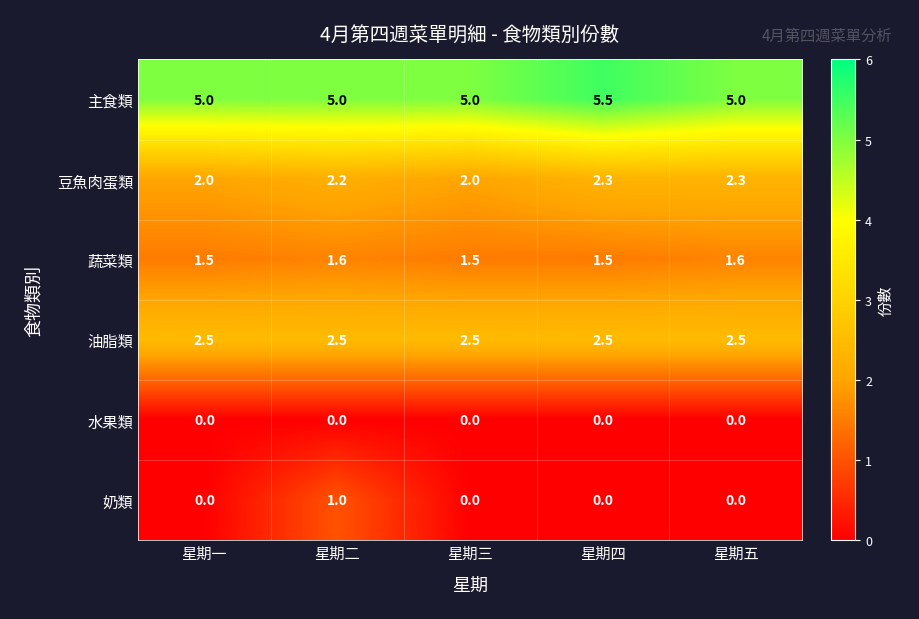

Is the value of 水果類 at 星期二 greater than the value of 奶類 at 星期二?

No